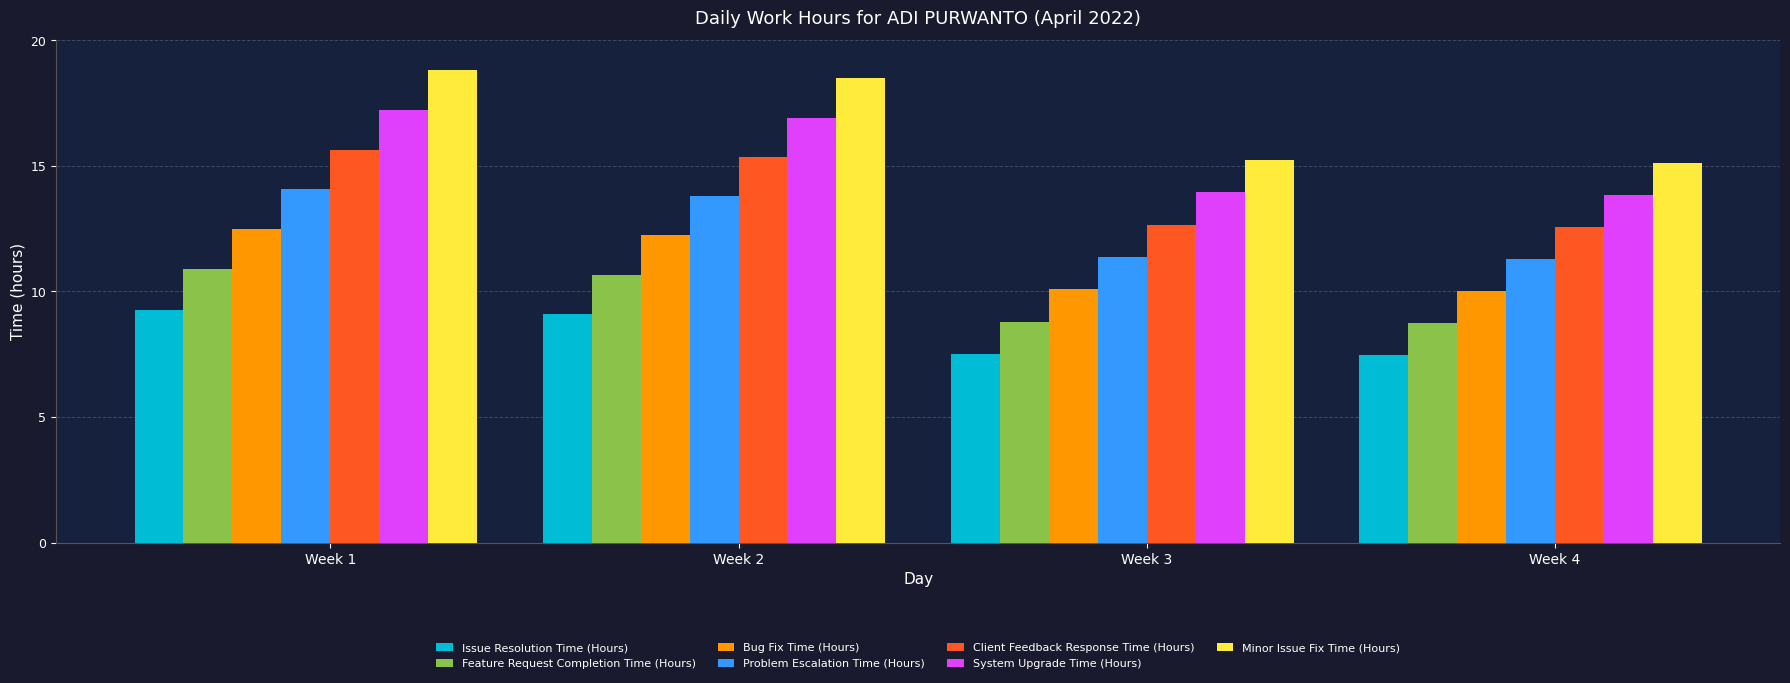

What is the spread (max minus min) of values at Week 3?

7.7